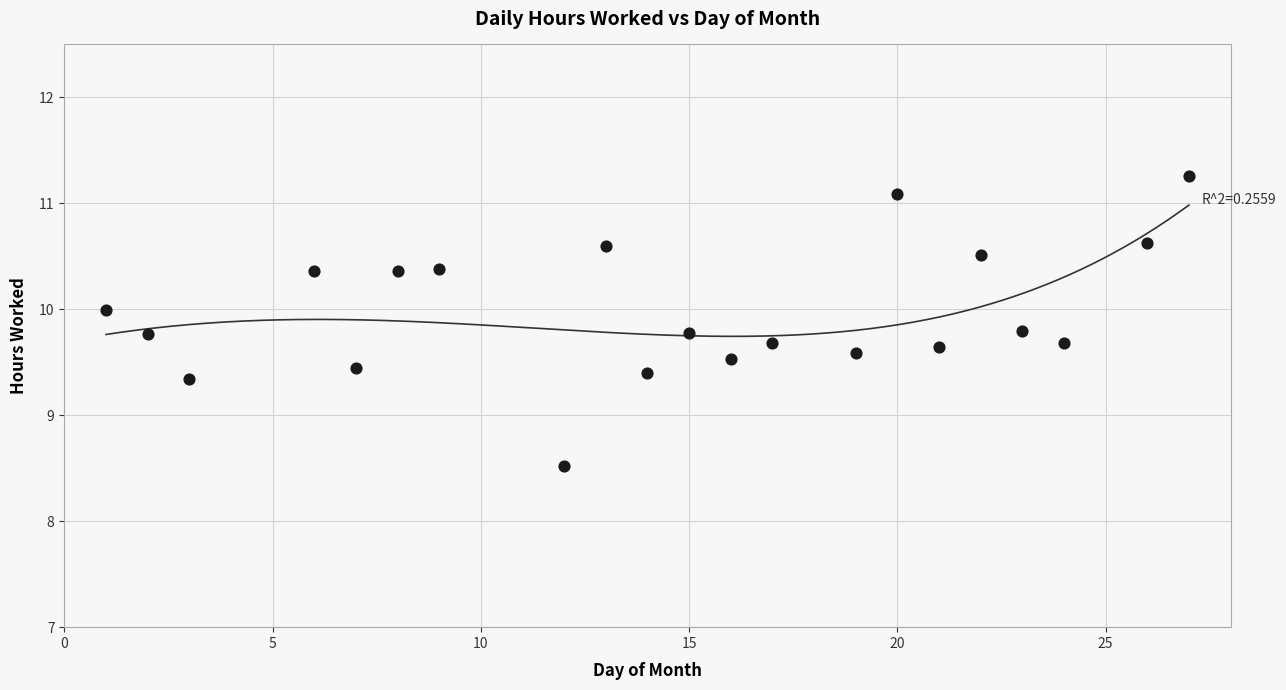

What is the range of X values (max minus min)?

26.0